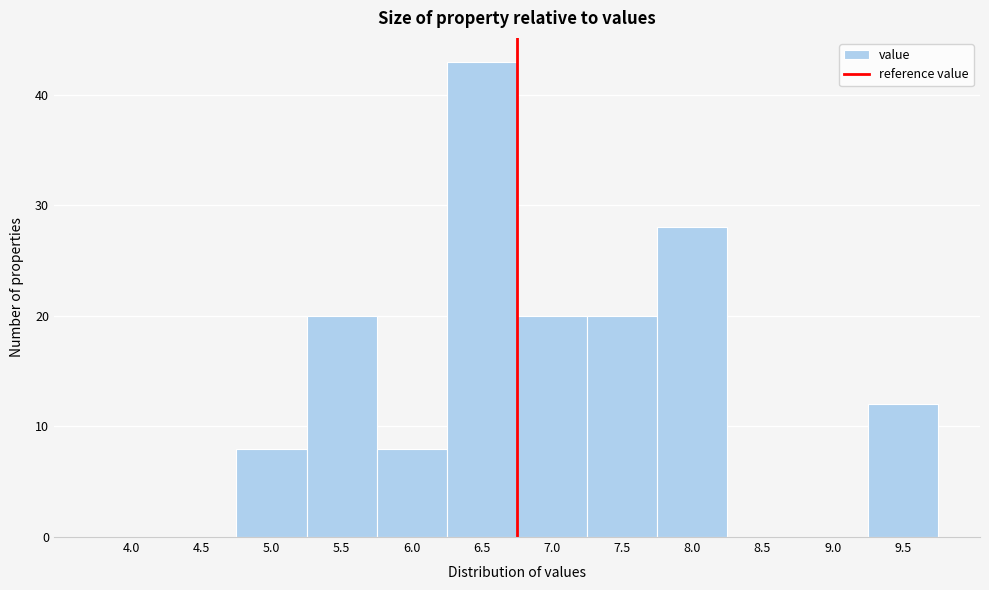

Reading left to right, extract all data points from this chart.

4.0=0	4.5=0	5.0=8	5.5=20	6.0=8	6.5=43	7.0=20	7.5=20	8.0=28	8.5=0	9.0=0	9.5=12